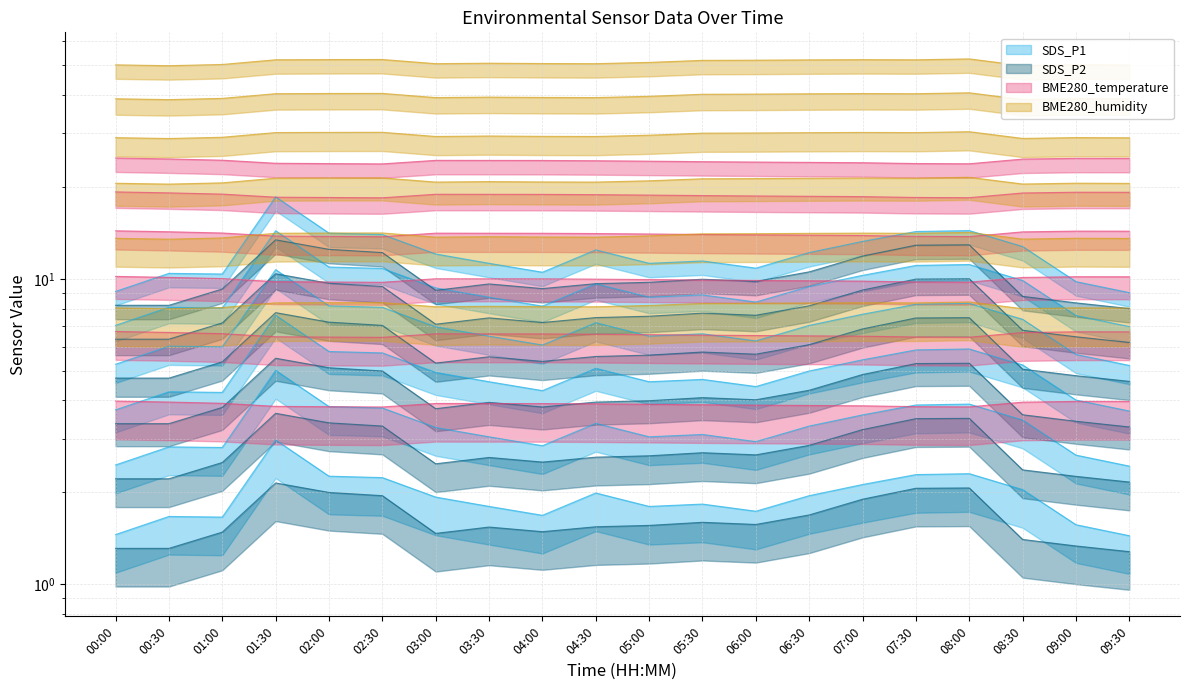

Does the chart display data point markers on the line(s)?

No